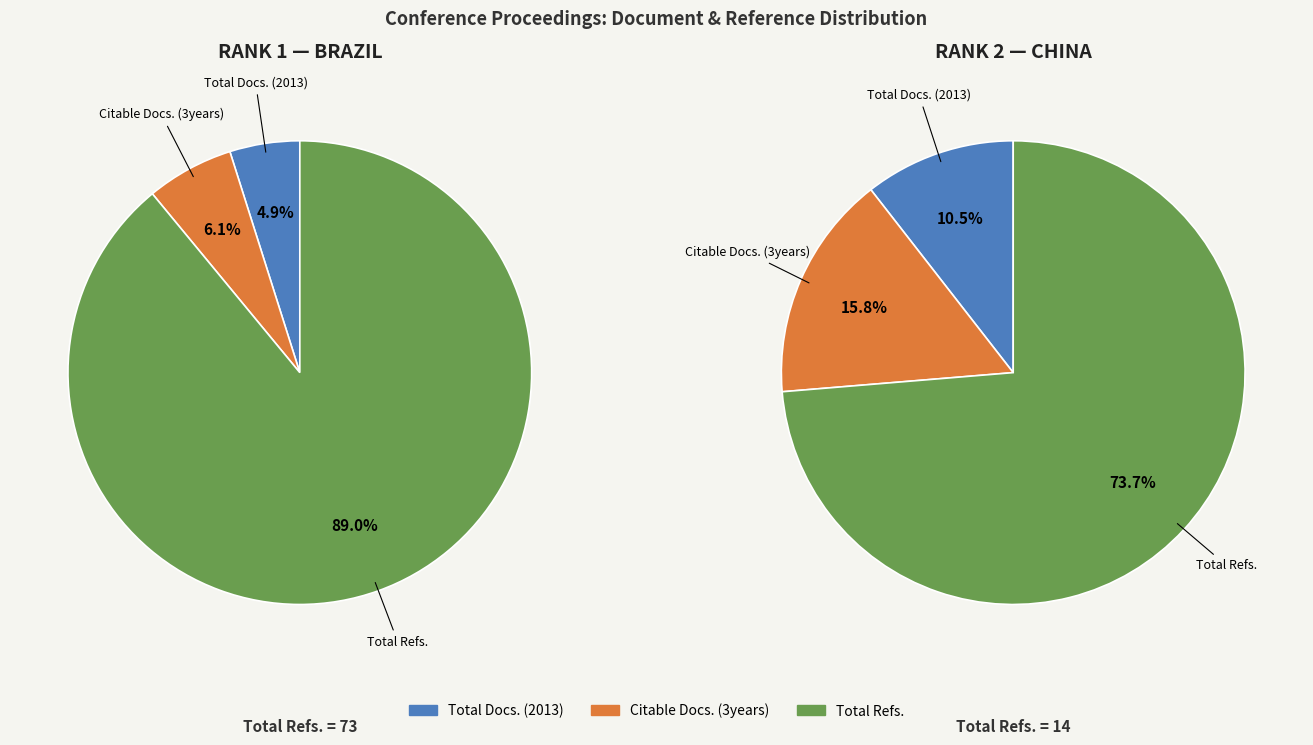

To the nearest percent, what portion does Rank 2 - China represent?

38%